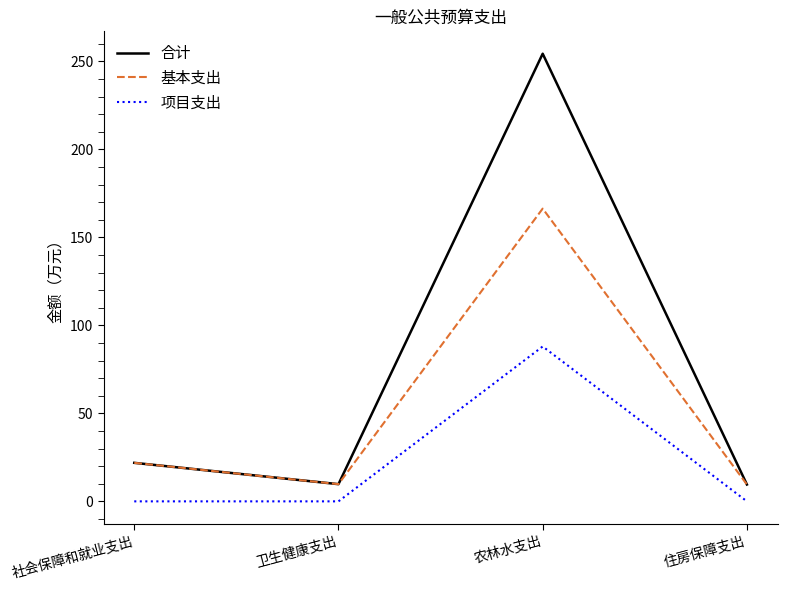

At which category does 合计 reach its first local peak?

农林水支出